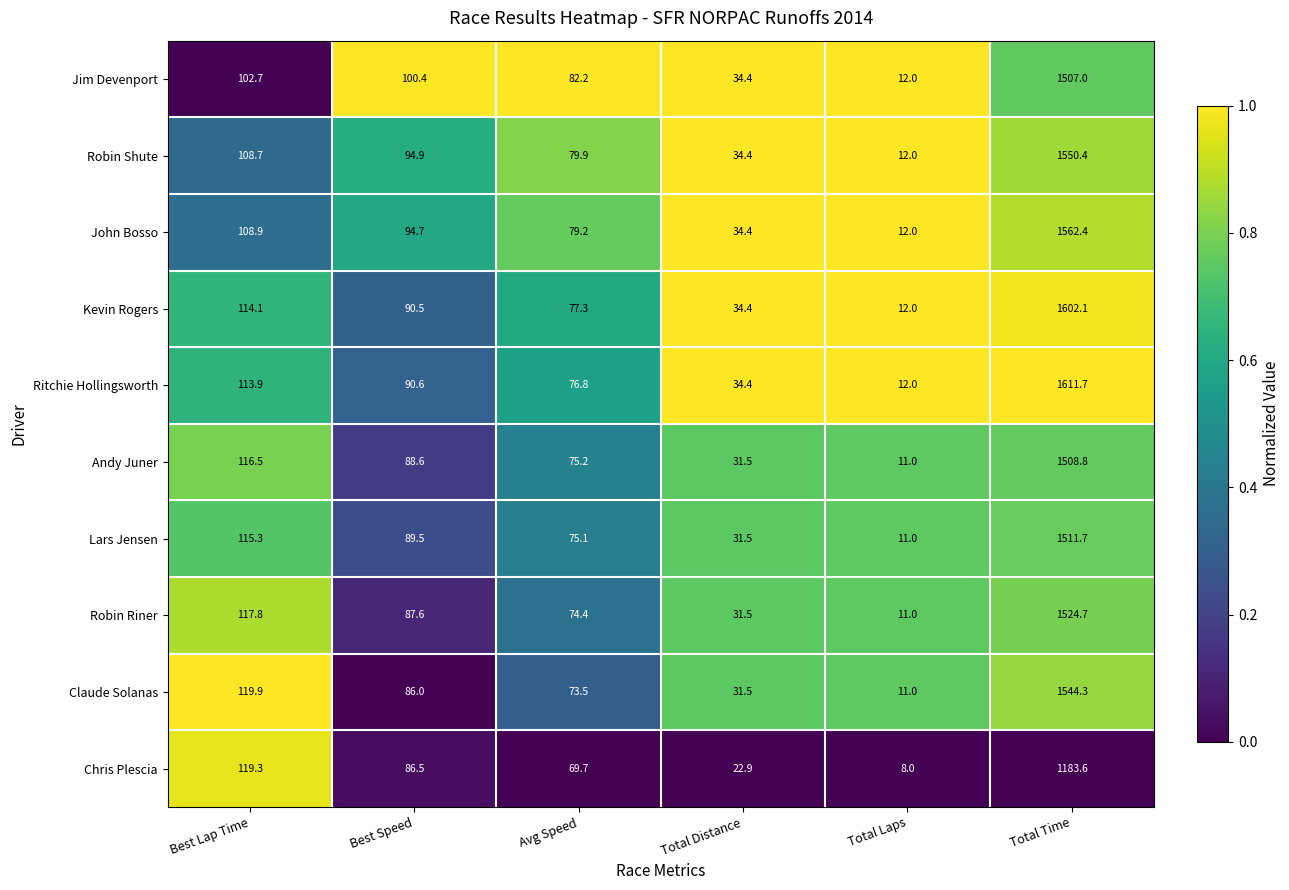

At which category does the chart reach its minimum across all series?

Total Laps